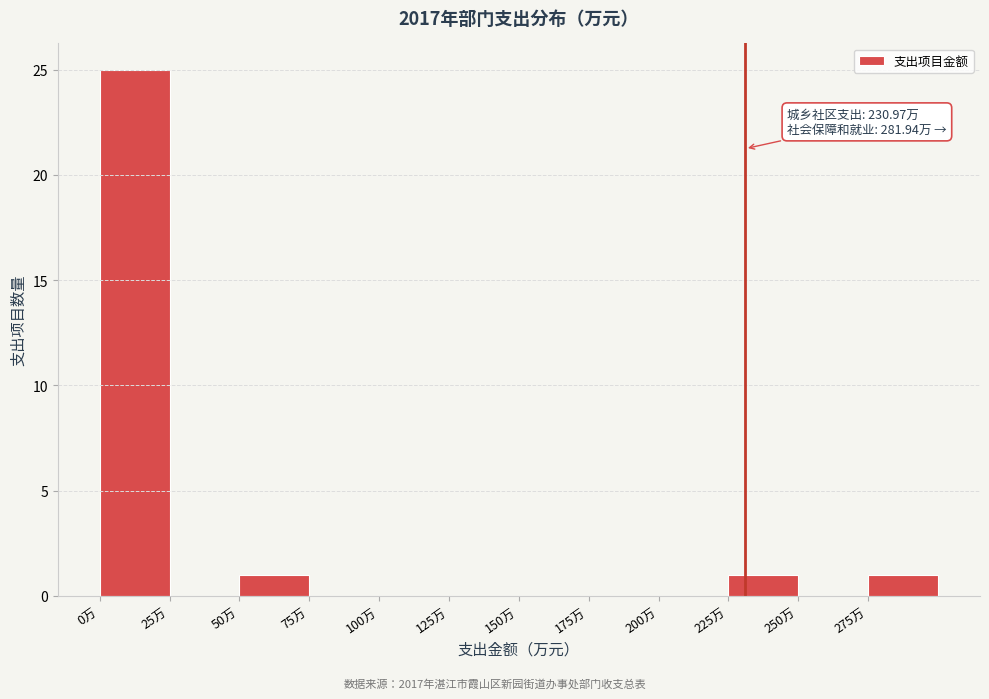

Which range on the x-axis has the tallest bar?

0 to 25